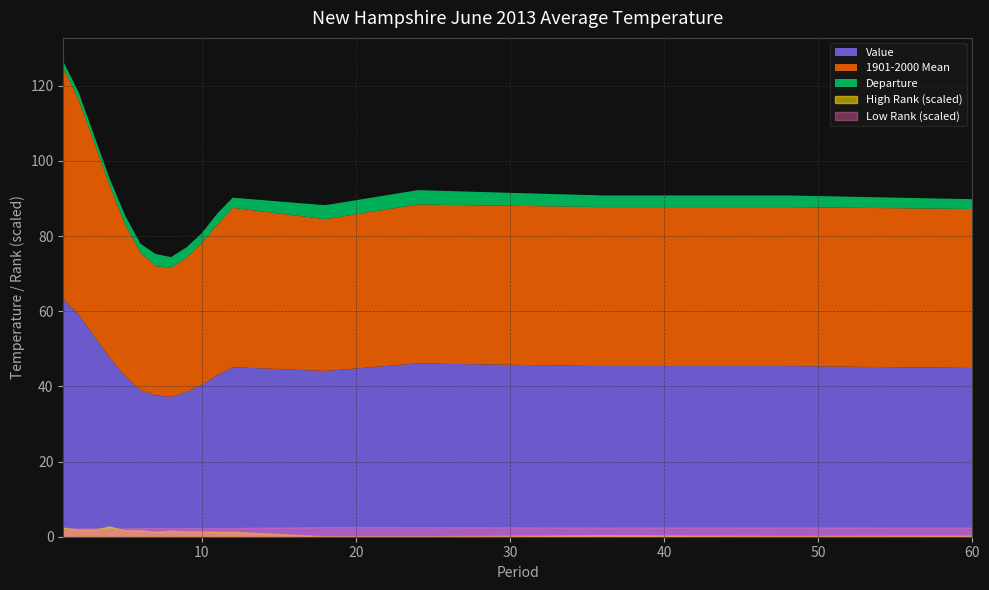

True or false: Record Low has a value of 2791.3 at 36.

False